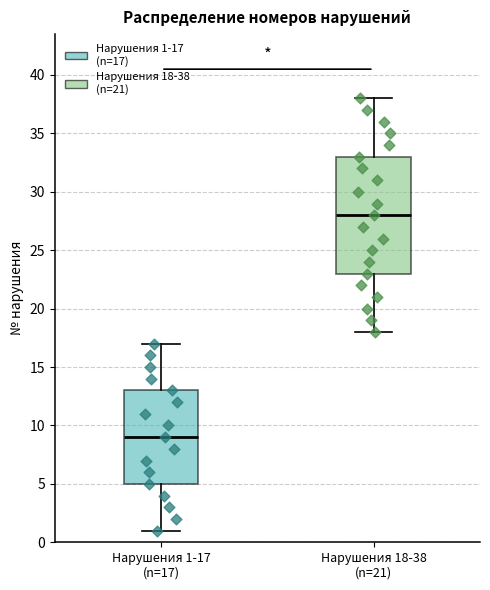

Where does the upper whisker of the box for Нарушения 1-17 (n=17) end on the y-axis? The values are not printed on the chart, so give them approximately, as read against the axis.

17